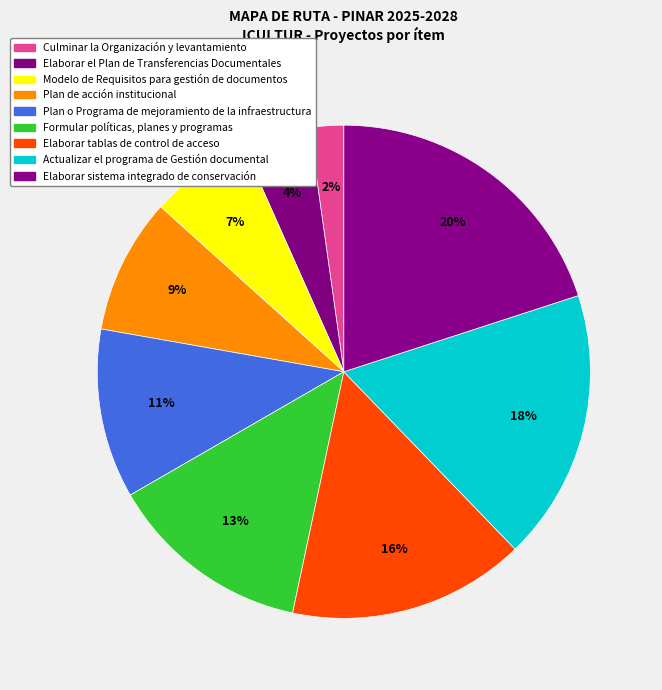

Count the number of slices in the pie.

9